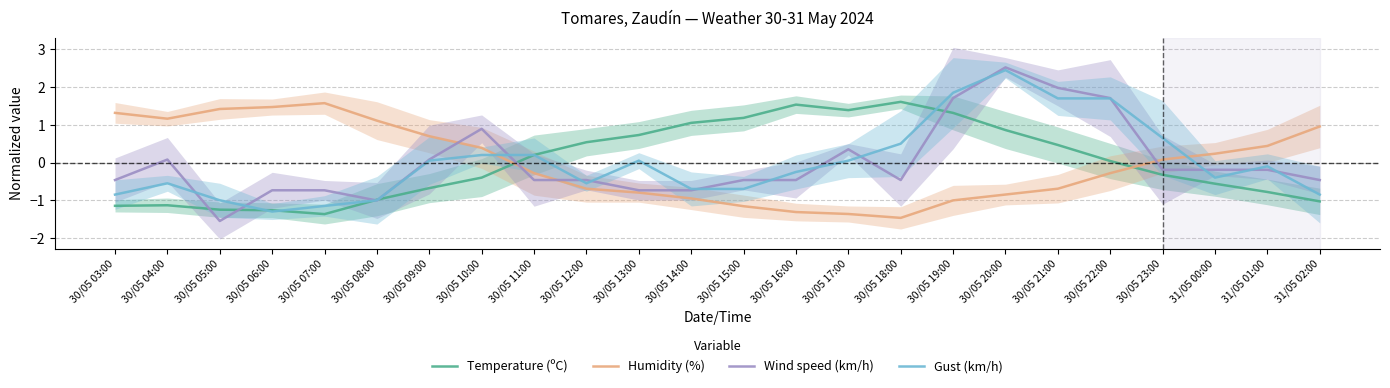

How many intersections are there between Temperature (ºC) and Wind speed (km/h)?

6